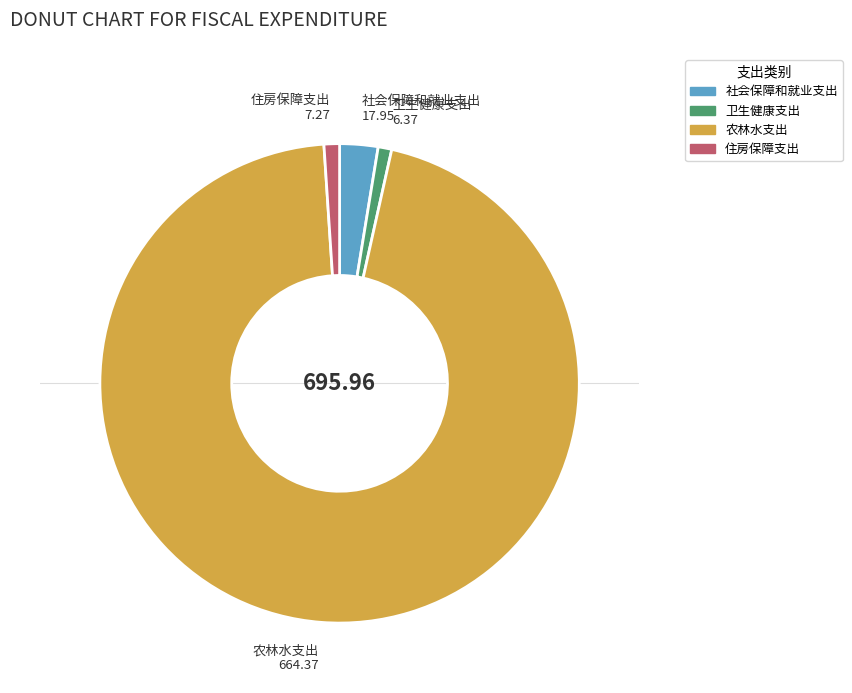

What is the largest slice in the pie chart?

农林水支出